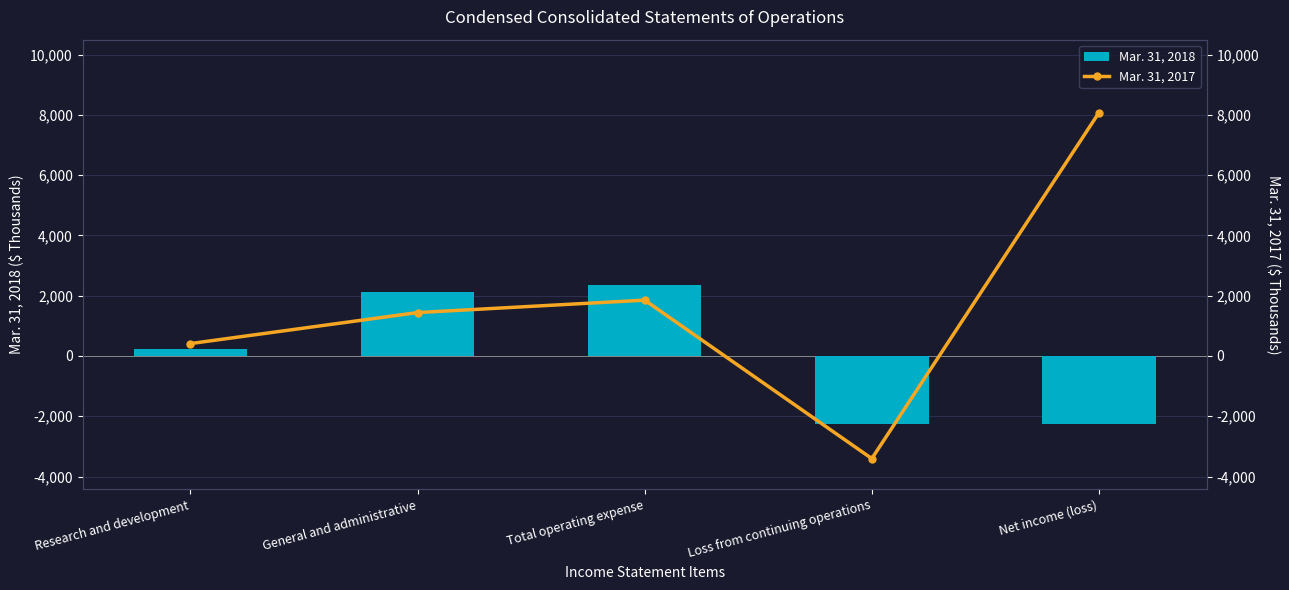

What is the greatest value displayed?

8073